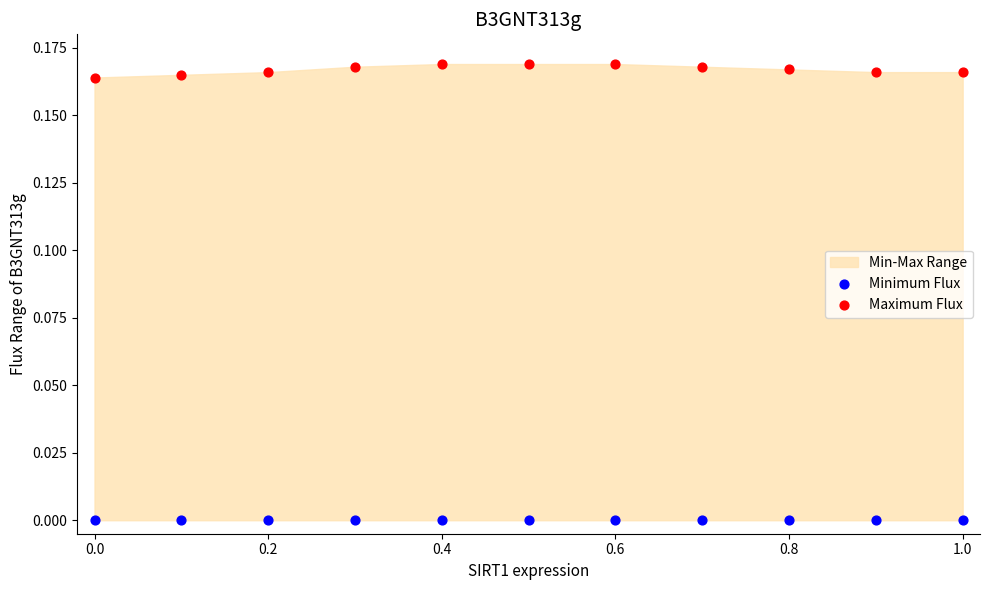

Which series contains the highest Y value?

Maximum Flux